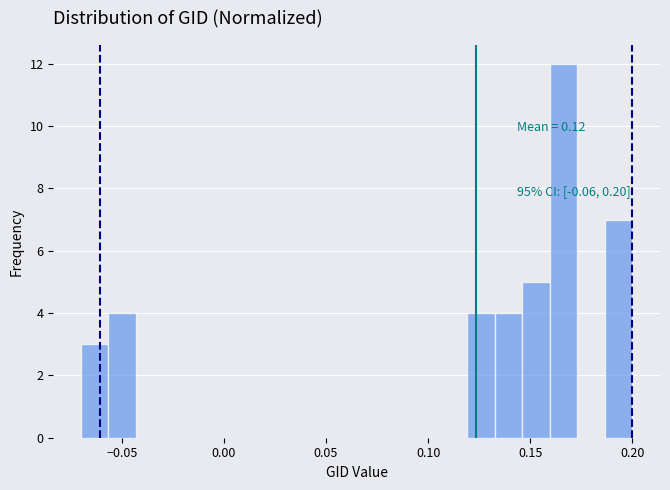

Around what value on the x-axis is the tallest bar? Give the approximate position of its centre, as read against the axis.

0.165